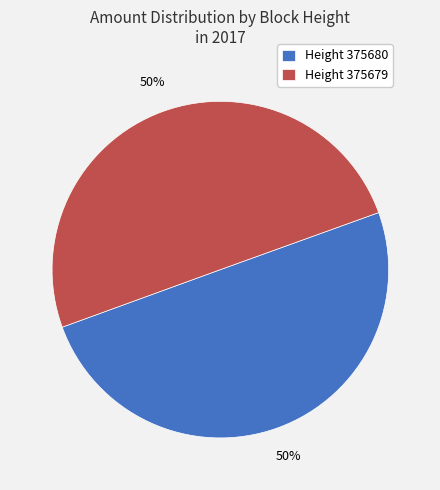

Approximately how many times larger is the value at Height 375680 compared to Height 375679?

1.0